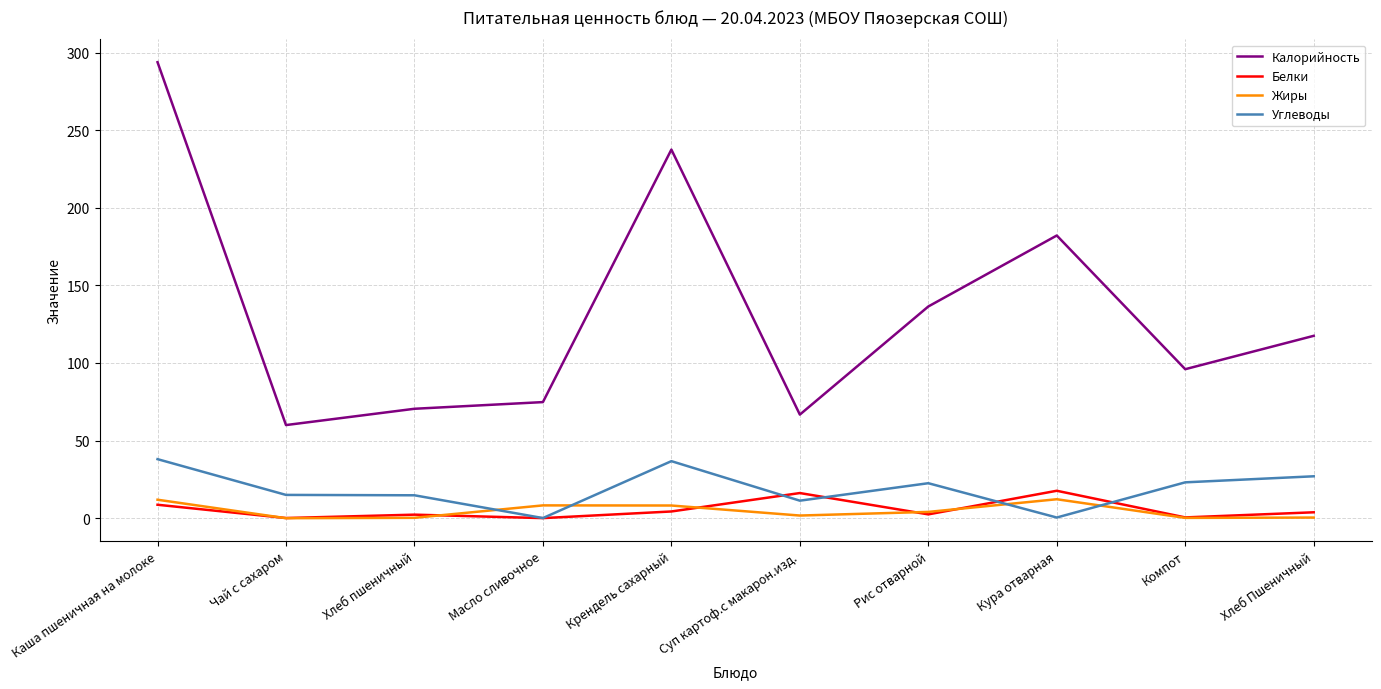

True or false: Калорийность and Жиры cross at least once.

False